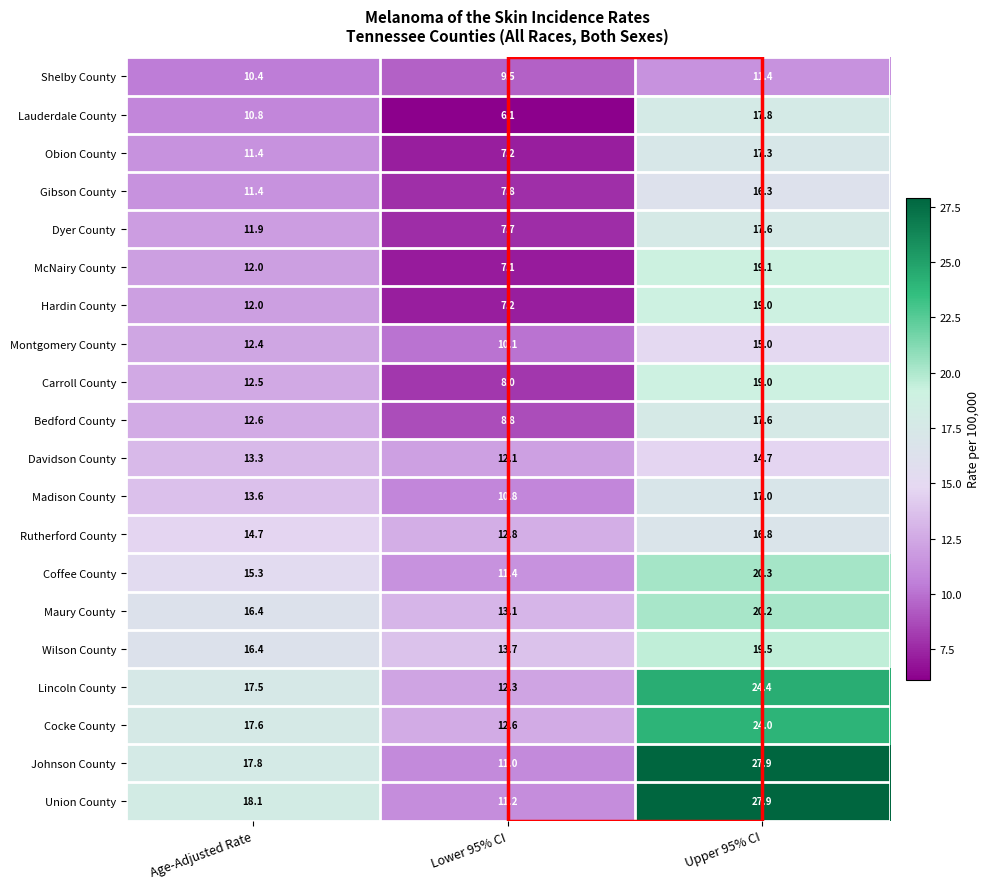

Between Age-Adjusted Rate and Upper 95% CI, which series saw the biggest shift?

Johnson County